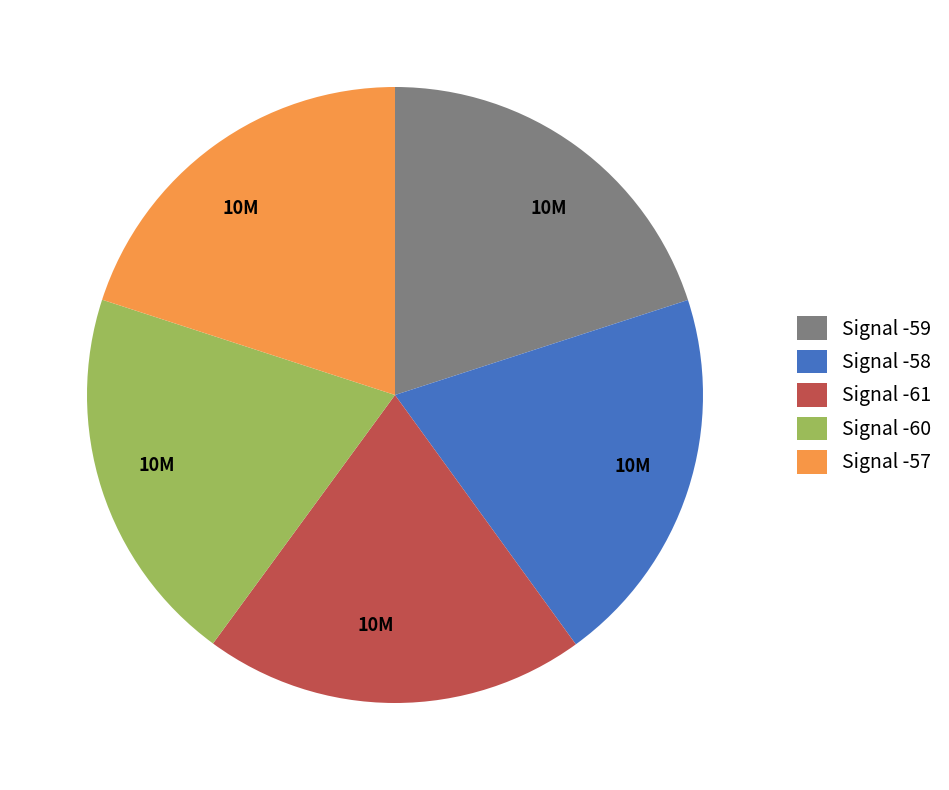

What is the ratio of the value at Signal -57 to the value at Signal -61?

1.0